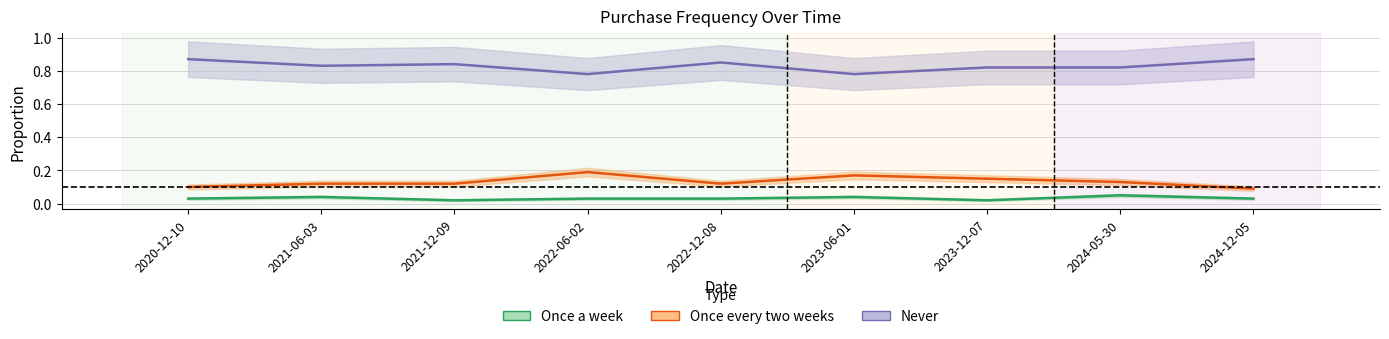

What is the value of the Never point at the 3rd from the left?

0.8